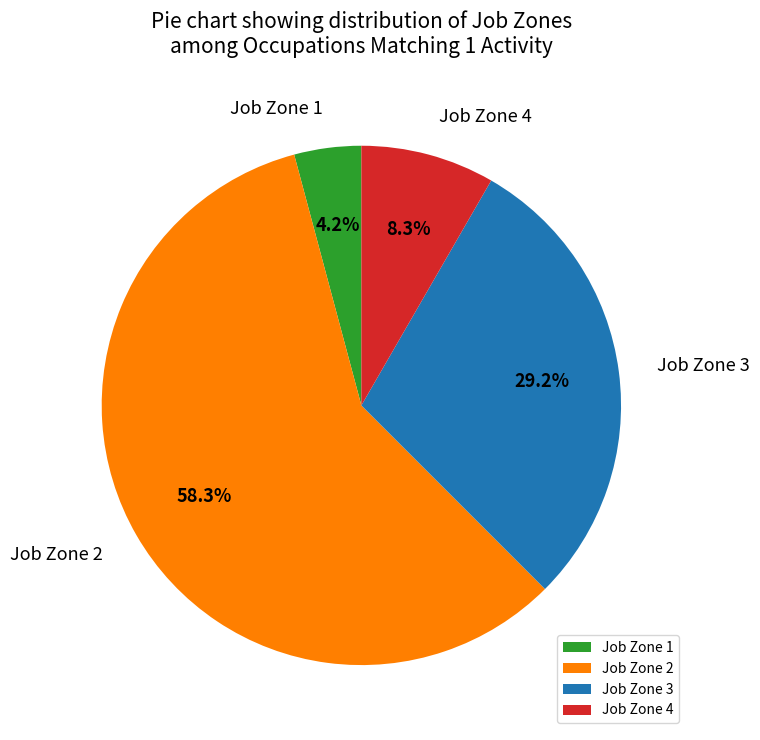

What is the smallest slice in the pie chart?

Job Zone 1